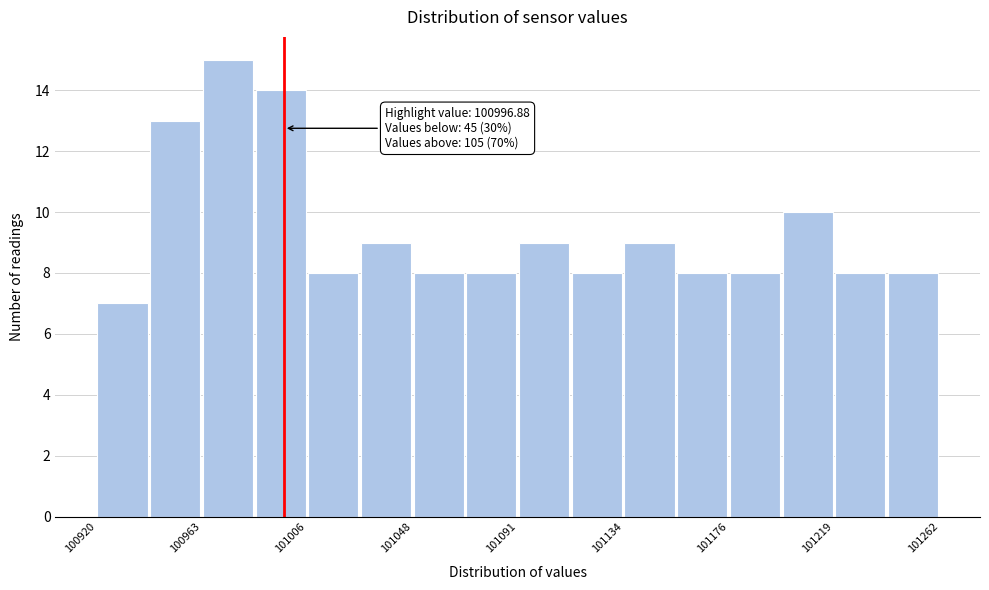

Which range on the x-axis has the tallest bar?

100965 to 100985